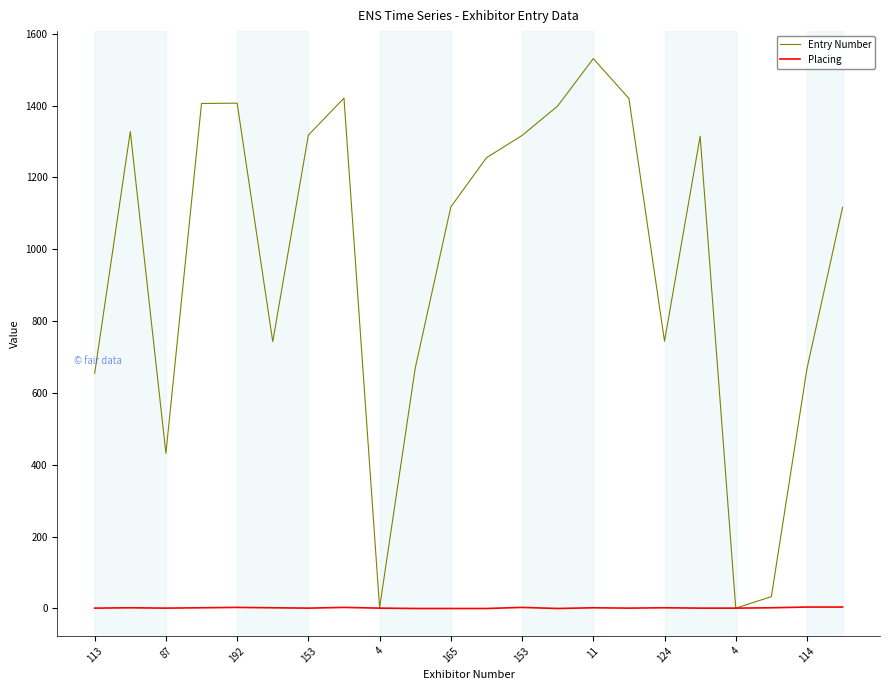

List the series in order of their overall mean, lowest first.

Placing, Entry Number